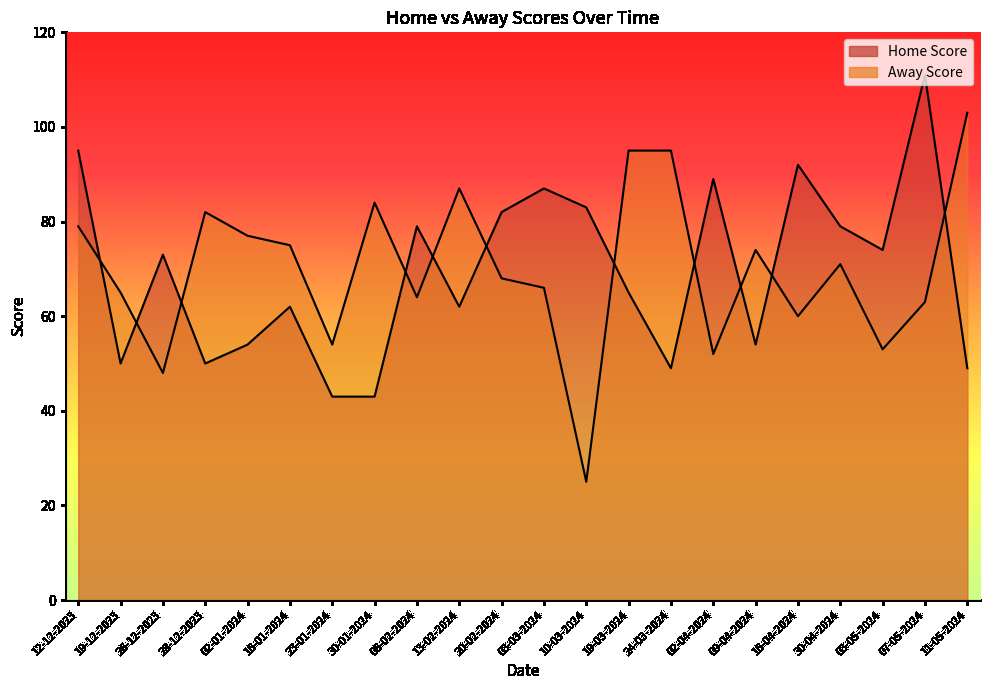

True or false: Away Score has a value of 55 at 19-03-2024.

False